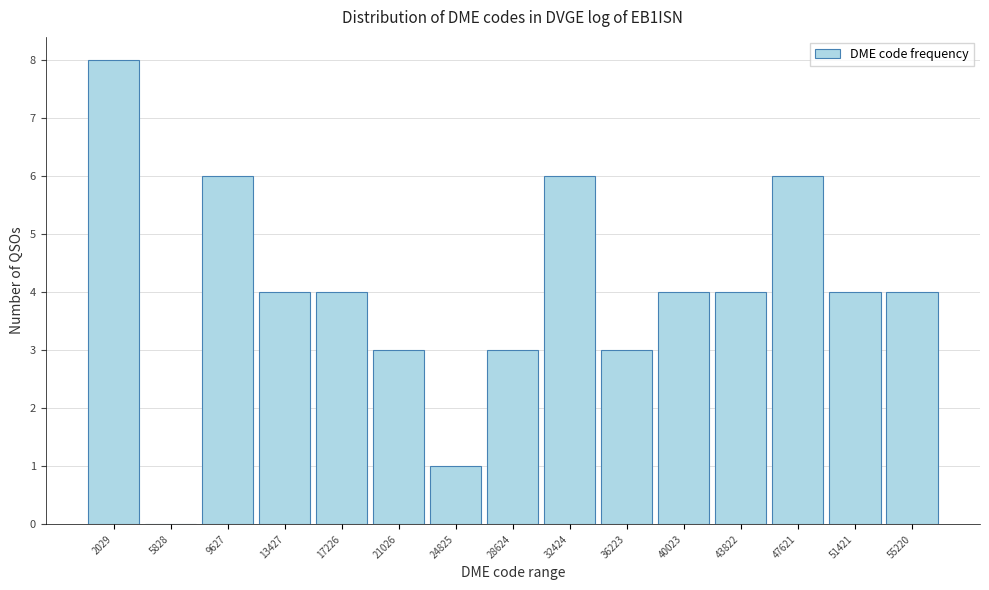

Reading left to right, transcribe all the data shown in this chart.

2029=8	5828=0	9627=6	13427=4	17226=4	21026=3	24825=1	28624=3	32424=6	36223=3	40023=4	43822=4	47621=6	51421=4	55220=4